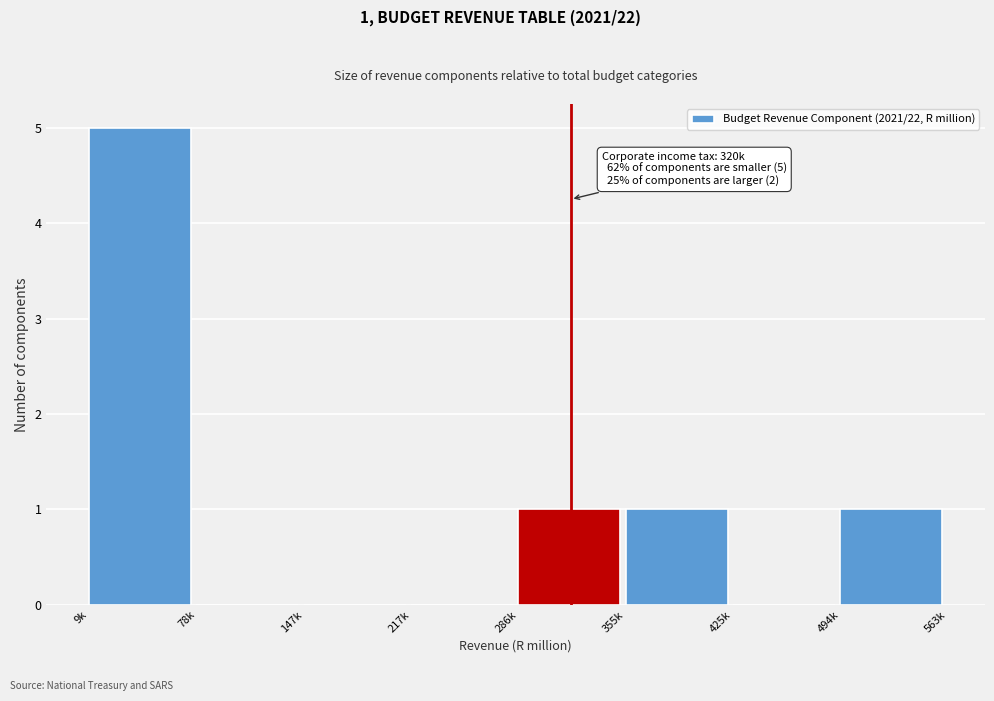

Reading left to right, extract all data points from this chart.

9k=5	78k=0	147k=0	217k=0	286k=1	355k=1	425k=0	494k=1